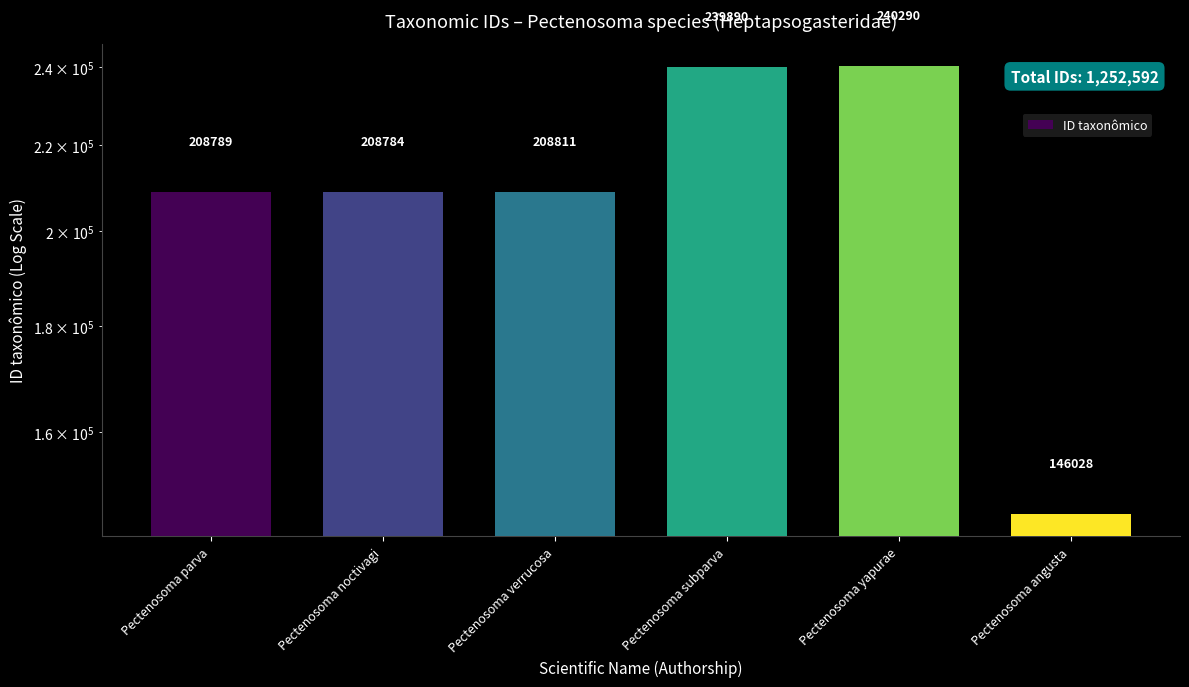

How many bars are there in total?

6